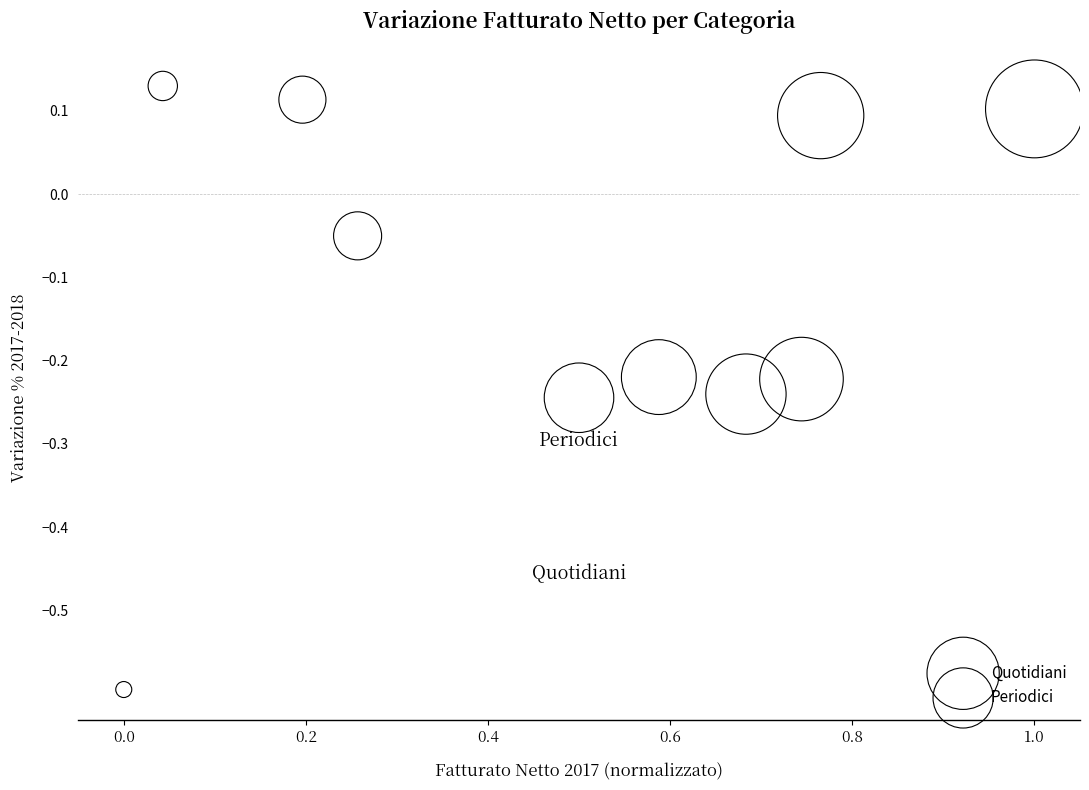

Which series reaches the minimum Y coordinate?

Periodici